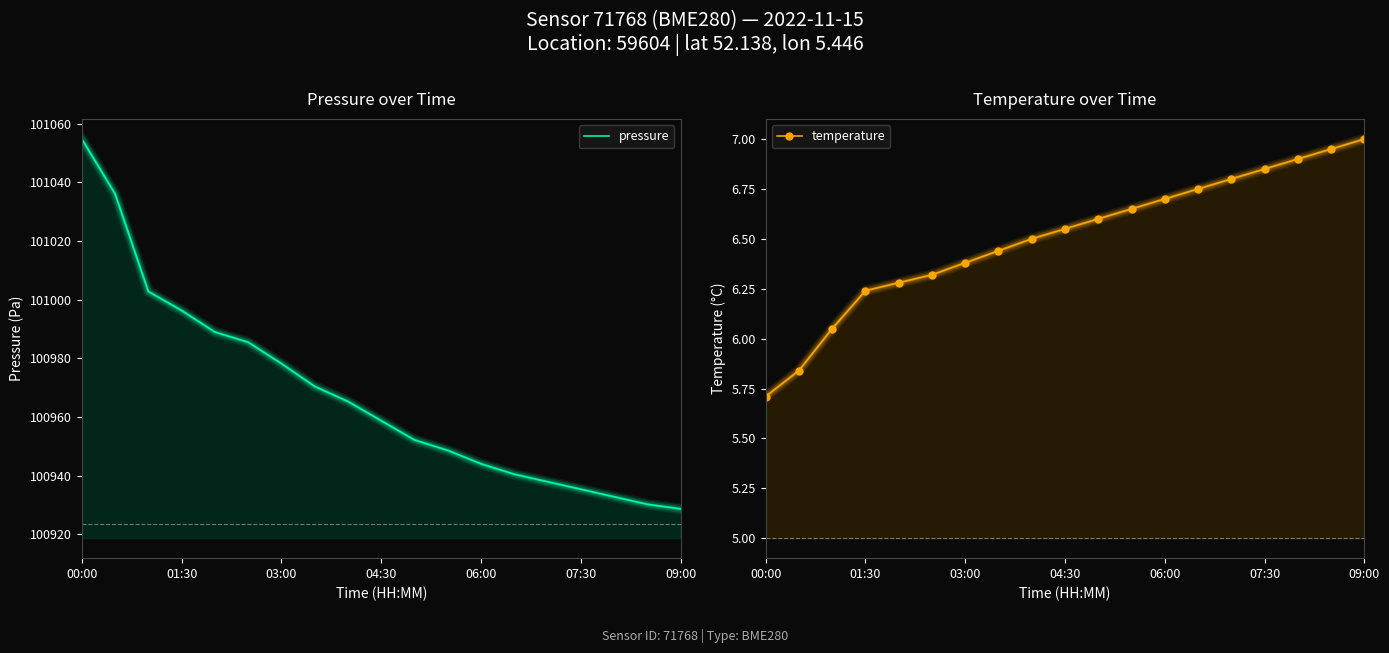

How many series are shown in this chart?

2